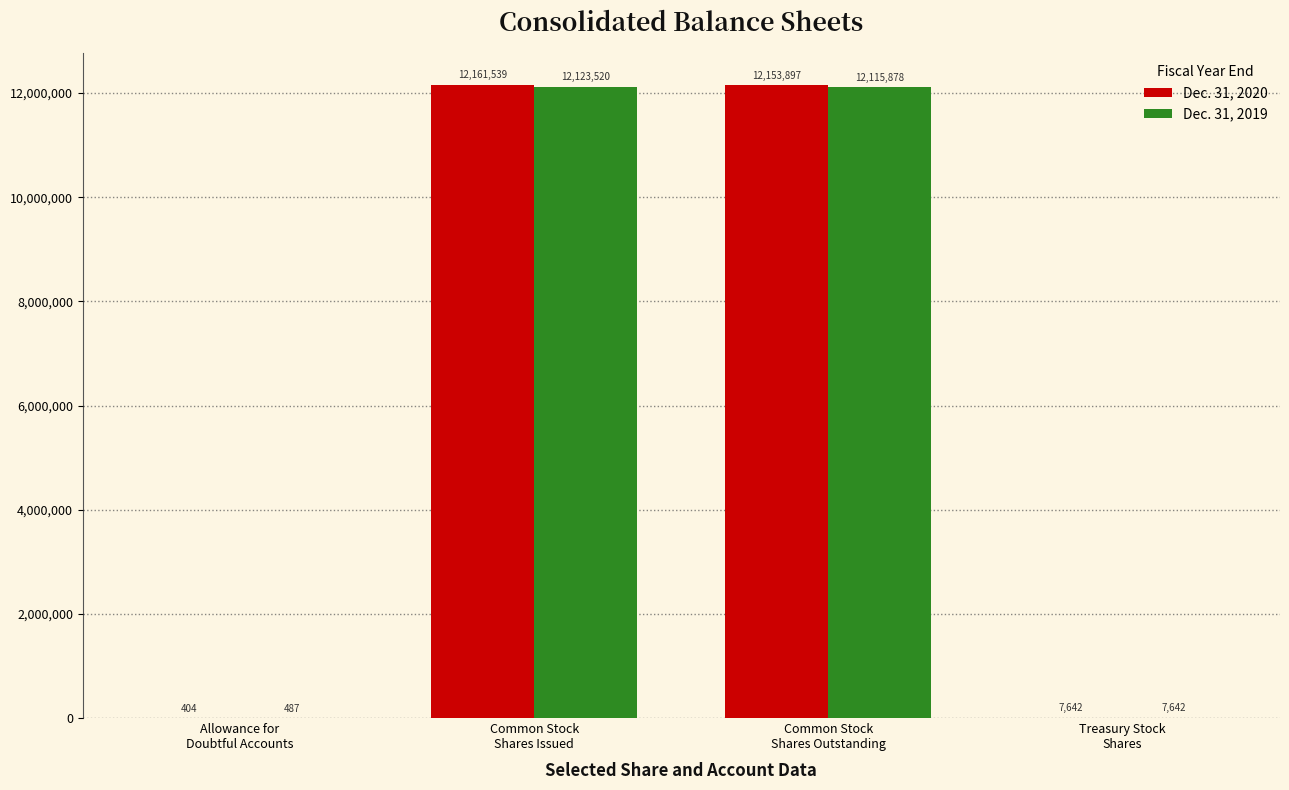

What are all the series names shown in the legend?

Dec. 31, 2020, Dec. 31, 2019